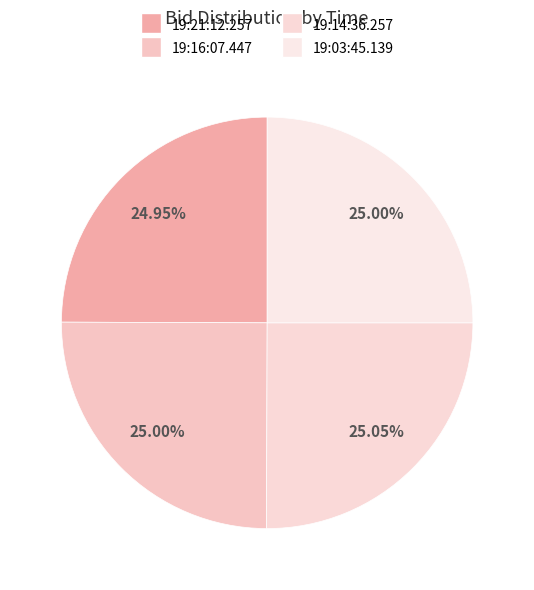

Which category has the biggest portion of the pie?

19:14:36.257